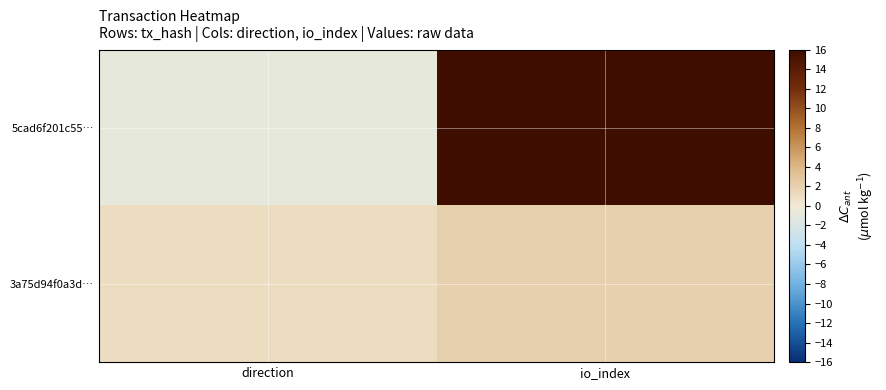

Rank the series by their average value, from highest to lowest.

5cad6f201c55…, 3a75d94f0a3d…